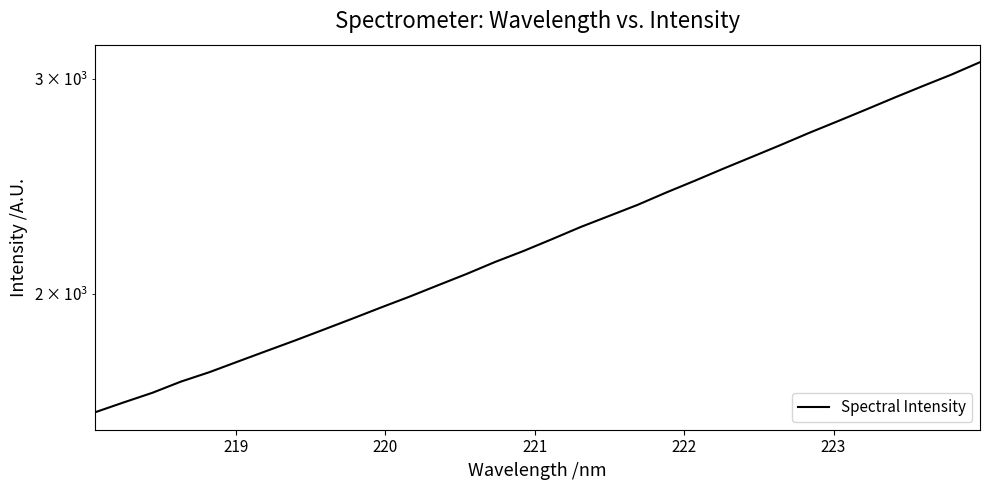

True or false: there are more than 0 points higher than both neighbors.

False